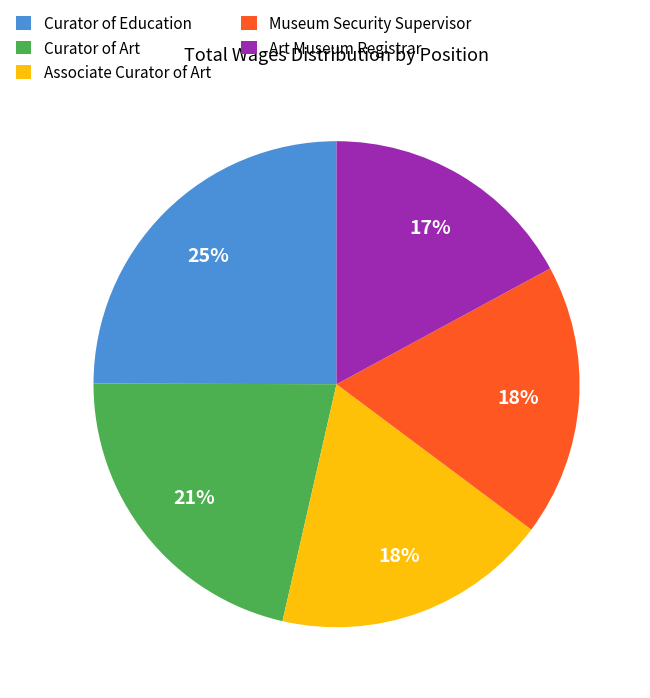

What percentage is the Museum Security Supervisor slice, to the nearest percent?

18%